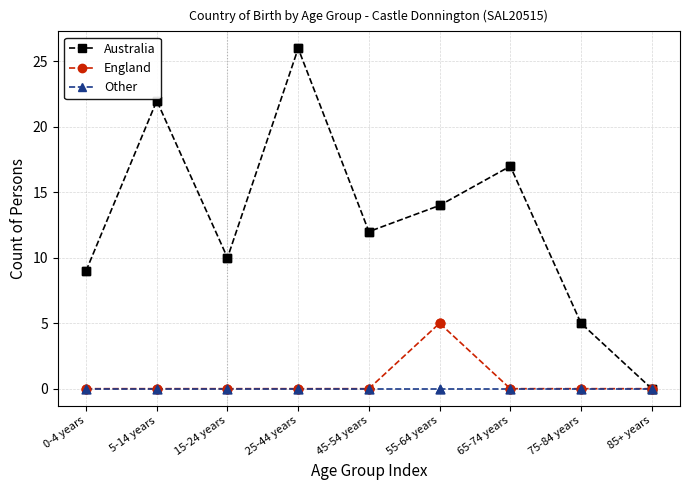

What are all the series names shown in the legend?

Australia, England, Other